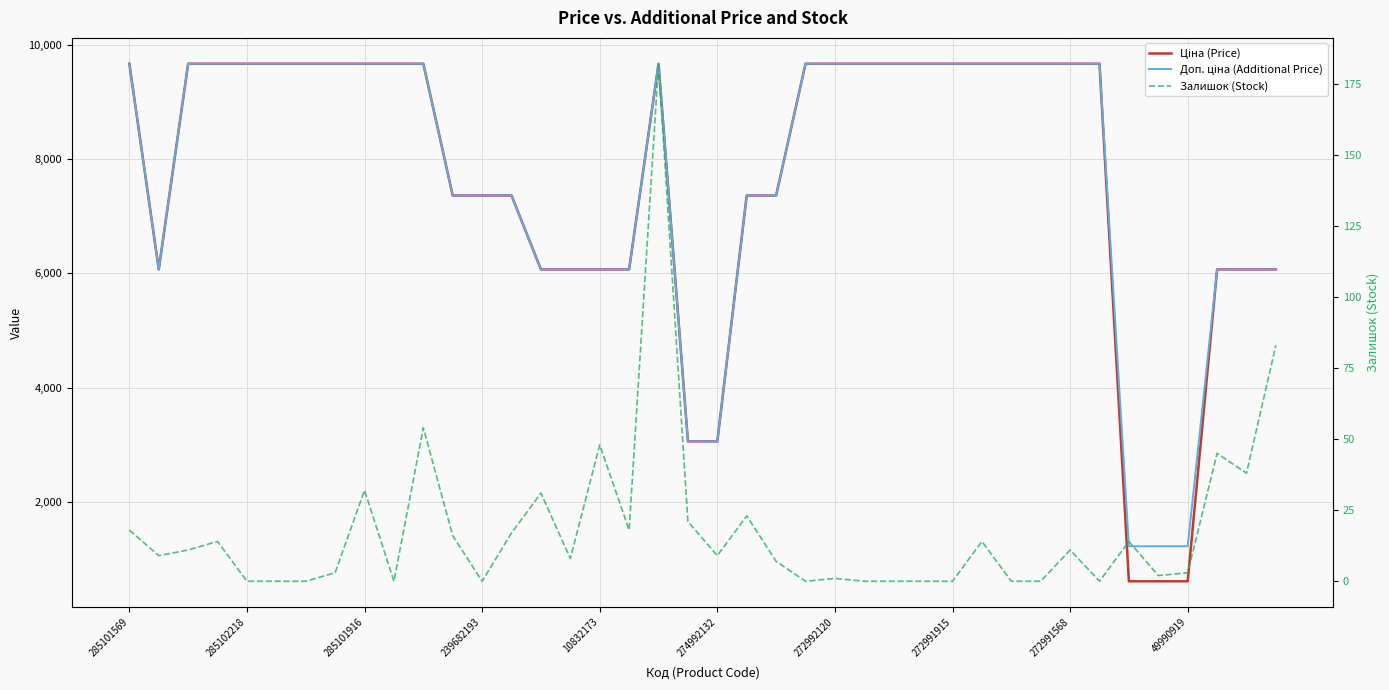

What is the average value of the Доп. ціна (Additional Price) series?

7693.9